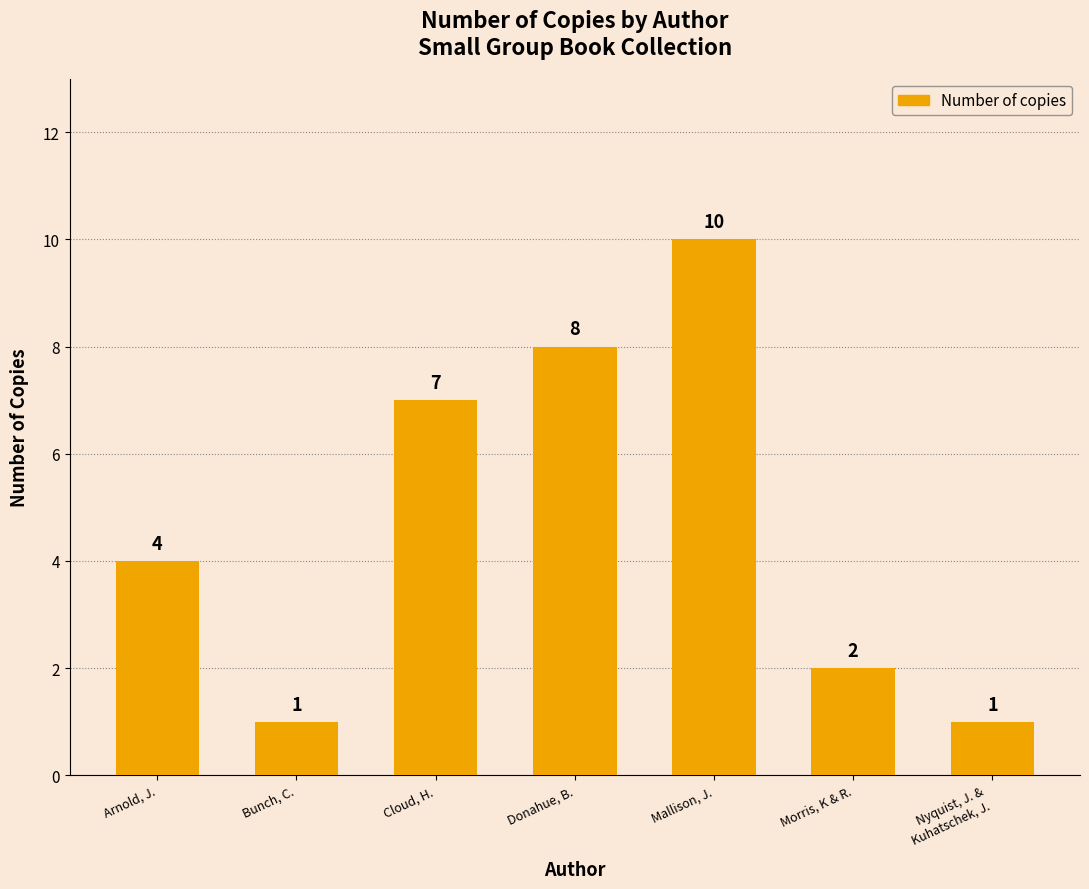

Reading right to left, what are all the values shown in this chart?

1	2	10	8	7	1	4